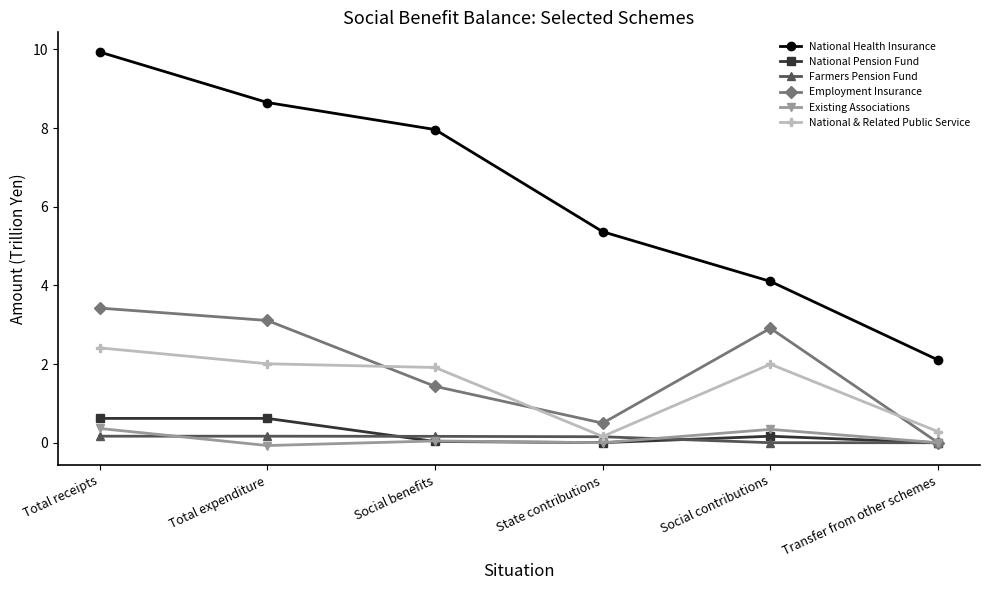

What is the minimum value shown in the chart?

-0.1